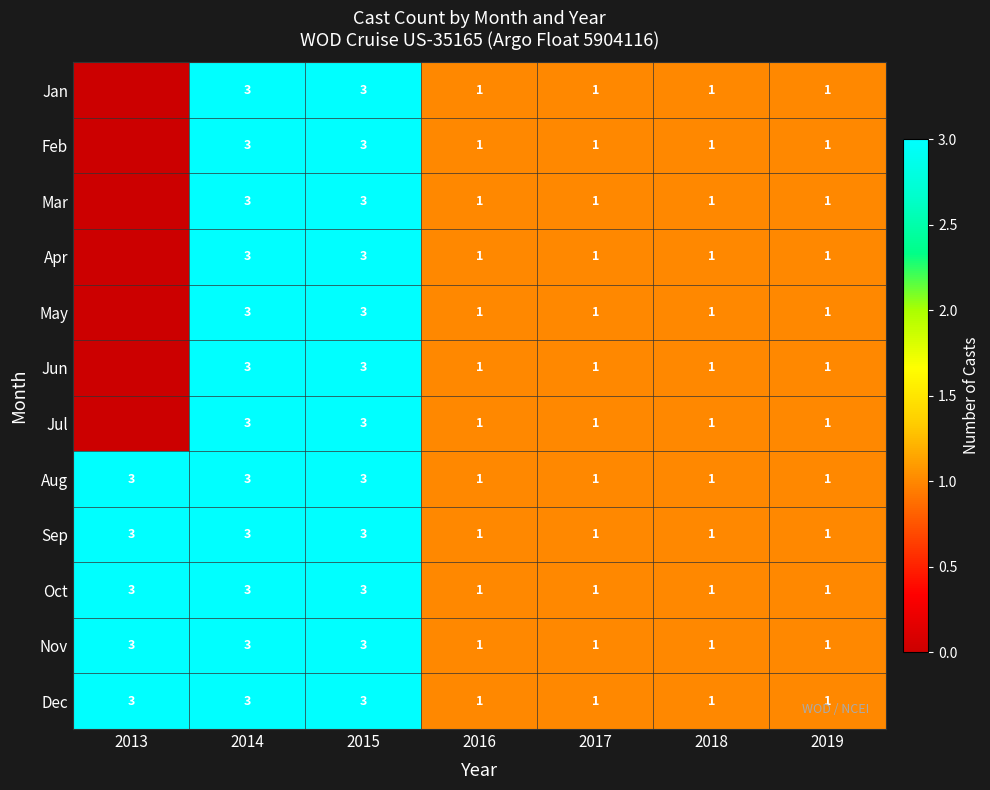

What is the greatest value displayed?

3